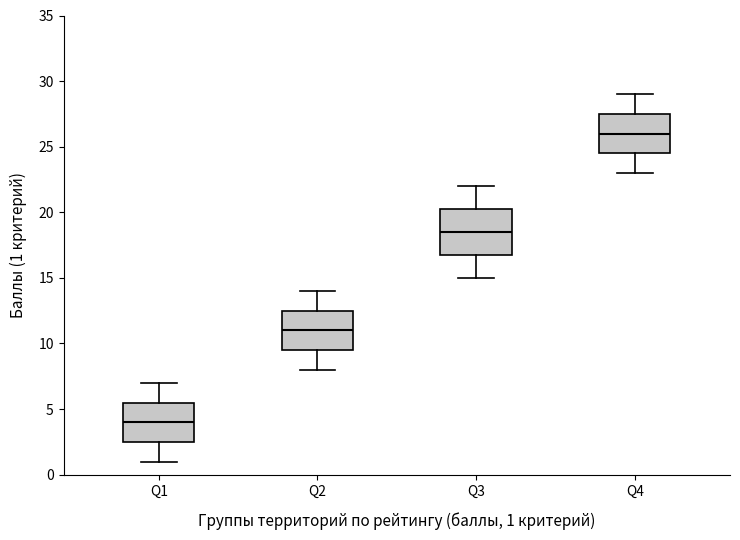

Where is the upper edge of the box for Q1 on the y-axis? The values are not printed on the chart, so give them approximately, as read against the axis.

5.5